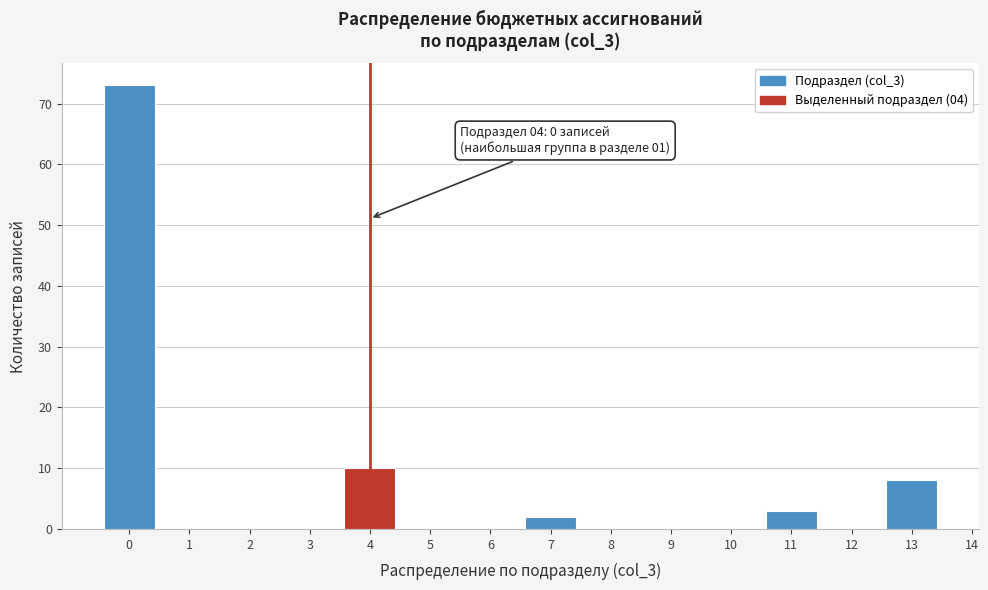

Over which range of the x-axis is the bar tallest?

-0.5 to 0.5